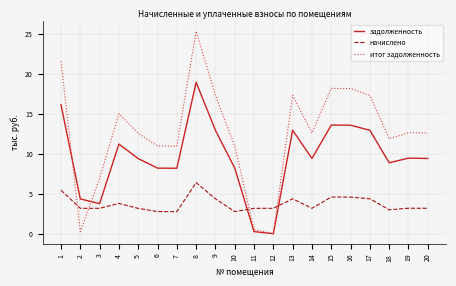

What are all the series names shown in the legend?

задолженность, начислено, итог задолженность